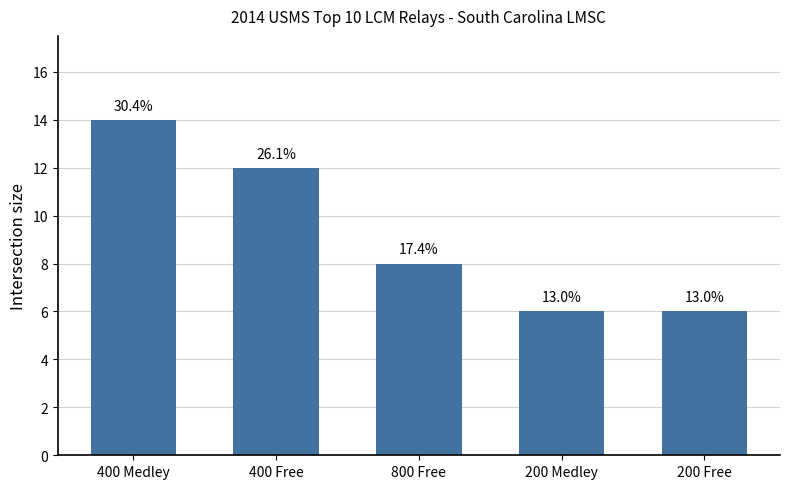

Rank the categories by value from lowest to highest.

200 Medley, 200 Free, 800 Free, 400 Free, 400 Medley